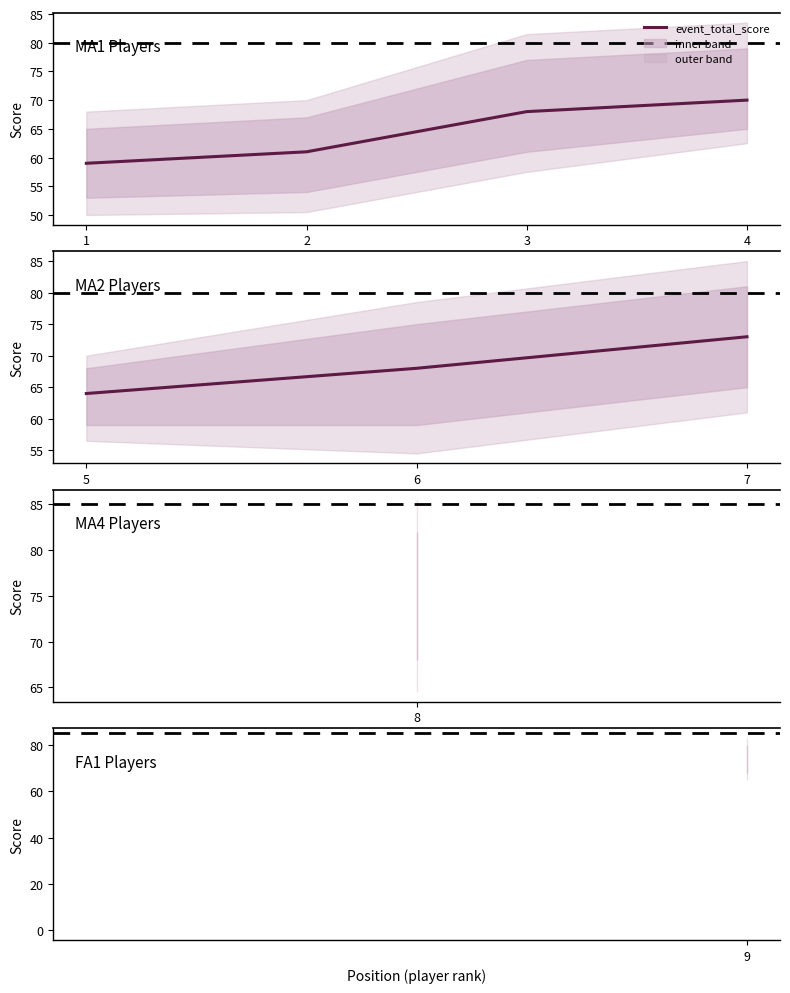

What is the value of the 3rd point from the left?

73